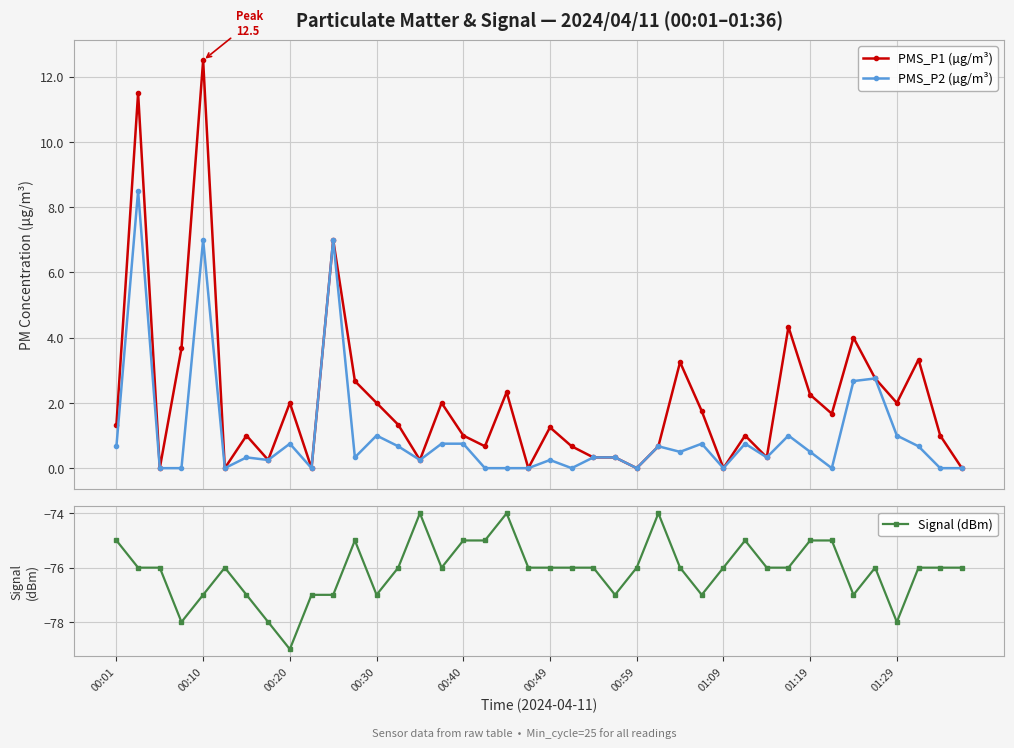

What is the lowest value of the Signal (dBm) series?

-79